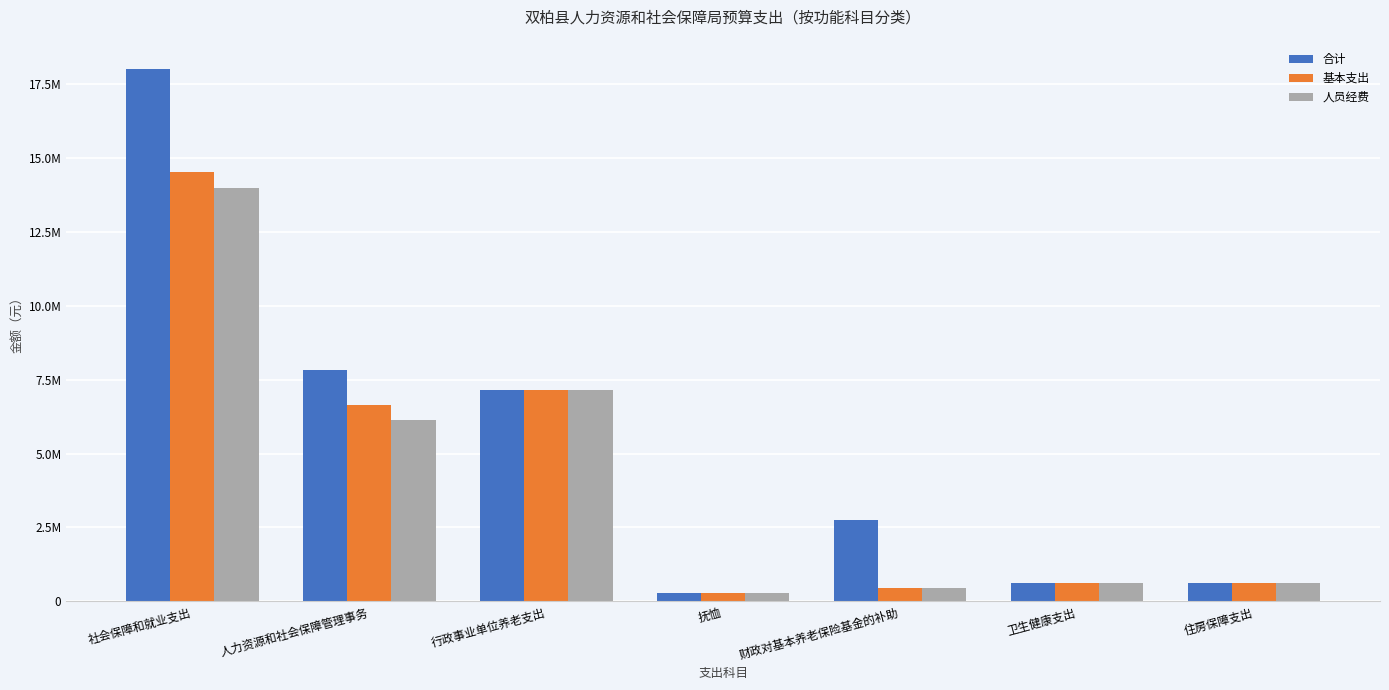

Reading right to left, transcribe all the data shown in this chart.

合计: 住房保障支出=637724.4	卫生健康支出=631783.1	财政对基本养老保险基金的补助=2752132.5	抚恤=277089.0	行政事业单位养老支出=7135583.8	人力资源和社会保障管理事务=7832131.9	社会保障和就业支出=17996937.1
基本支出: 住房保障支出=637724.4	卫生健康支出=631783.1	财政对基本养老保险基金的补助=445175.0	抚恤=277089.0	行政事业单位养老支出=7135583.8	人力资源和社会保障管理事务=6645495.1	社会保障和就业支出=14503342.8
人员经费: 住房保障支出=637724.4	卫生健康支出=631783.1	财政对基本养老保险基金的补助=445175.0	抚恤=277089.0	行政事业单位养老支出=7131383.8	人力资源和社会保障管理事务=6118095.1	社会保障和就业支出=13971742.8